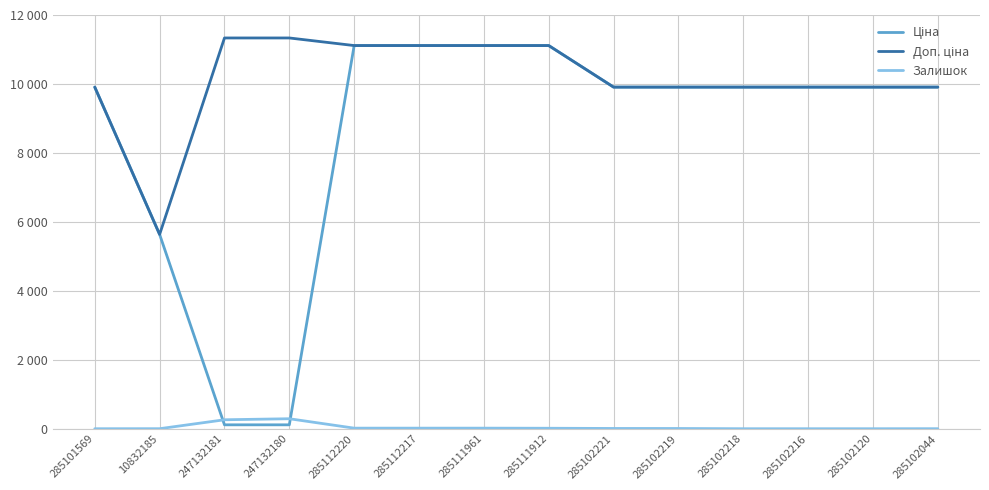

Reading left to right, what are all the values shown in this chart?

Ціна: 9908.5	5636.0	113.3	113.3	11113.6	11113.6	11113.6	11113.6	9908.5	9908.5	9908.5	9908.5	9908.5	9908.5
Доп. ціна: 9908.5	5636.0	11334.0	11334.0	11113.6	11113.6	11113.6	11113.6	9908.5	9908.5	9908.5	9908.5	9908.5	9908.5
Залишок: 0.0	1.0	260.0	290.0	17.0	17.0	17.0	14.0	8.0	7.0	0.0	0.0	0.0	1.0